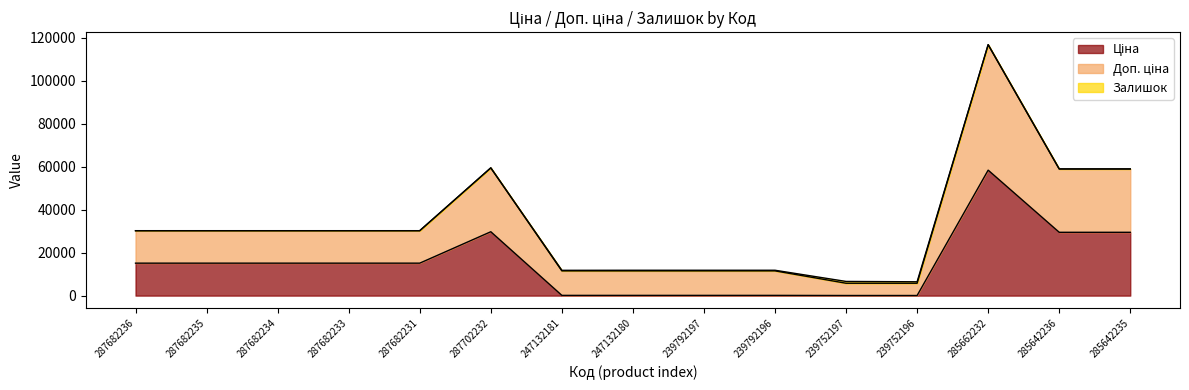

At which category does Ціна reach its first local peak?

287702232